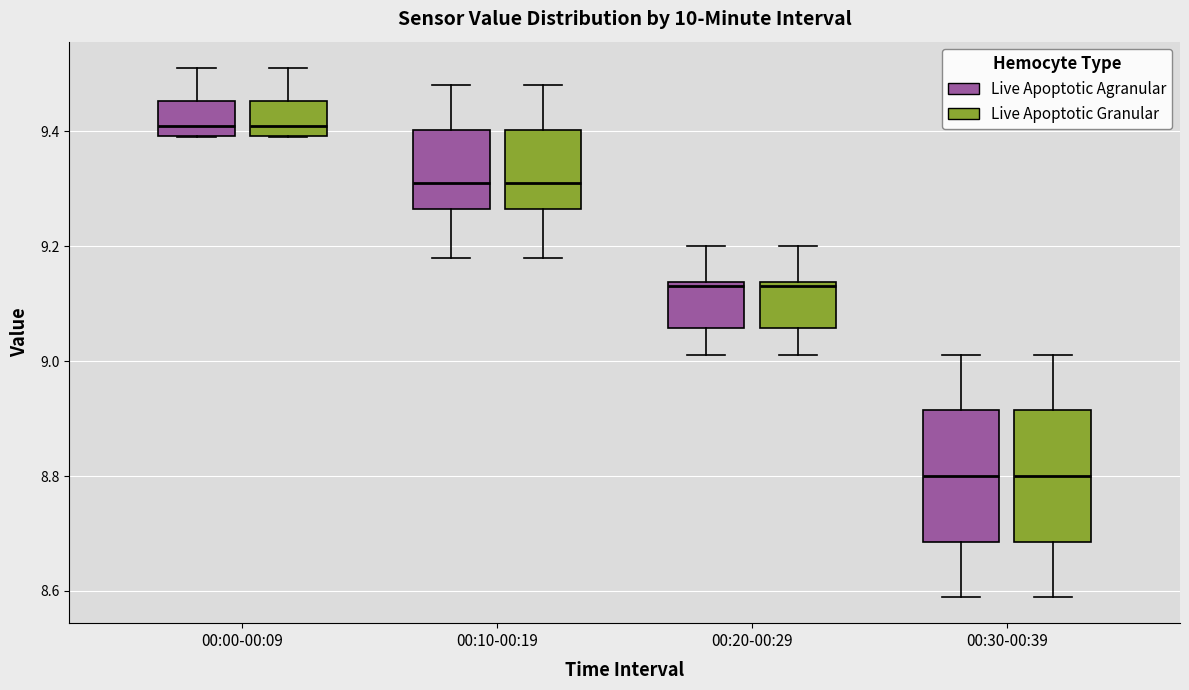

Reading left to right, read every box against the y-axis: the position of its median line, the range the box covers, and the ends of its whiskers. The values are not printed on the chart, so give them approximately, as read against the axis.

00:00-00:09 (Live Apoptotic Agranular): median 9.42, box 9.40 to 9.46, whiskers 9.40 to 9.52
00:00-00:09 (Live Apoptotic Granular): median 9.42, box 9.40 to 9.46, whiskers 9.40 to 9.52
00:10-00:19 (Live Apoptotic Agranular): median 9.32, box 9.26 to 9.40, whiskers 9.18 to 9.48
00:10-00:19 (Live Apoptotic Granular): median 9.32, box 9.26 to 9.40, whiskers 9.18 to 9.48
00:20-00:29 (Live Apoptotic Agranular): median 9.14 (just below the box's upper edge), box 9.06 to 9.14, whiskers 9.02 to 9.20
00:20-00:29 (Live Apoptotic Granular): median 9.14 (just below the box's upper edge), box 9.06 to 9.14, whiskers 9.02 to 9.20
00:30-00:39 (Live Apoptotic Agranular): median 8.80, box 8.68 to 8.92, whiskers 8.60 to 9.02
00:30-00:39 (Live Apoptotic Granular): median 8.80, box 8.68 to 8.92, whiskers 8.60 to 9.02